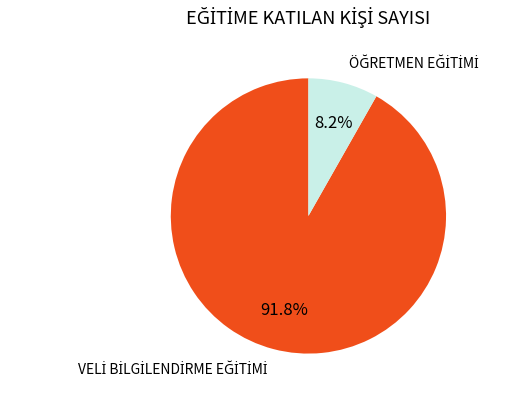

Is there any slice that represents more than half of the pie?

Yes